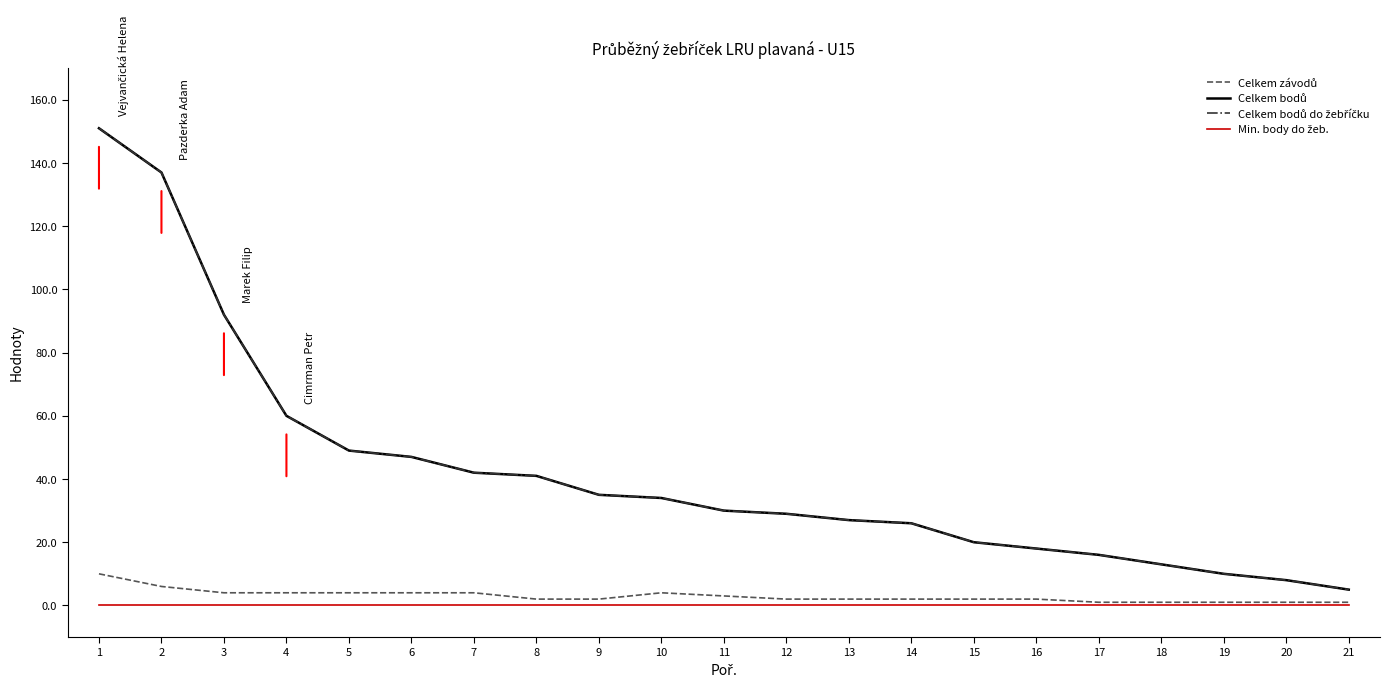

True or false: Celkem bodů and Celkem závodů intersect in this chart.

False